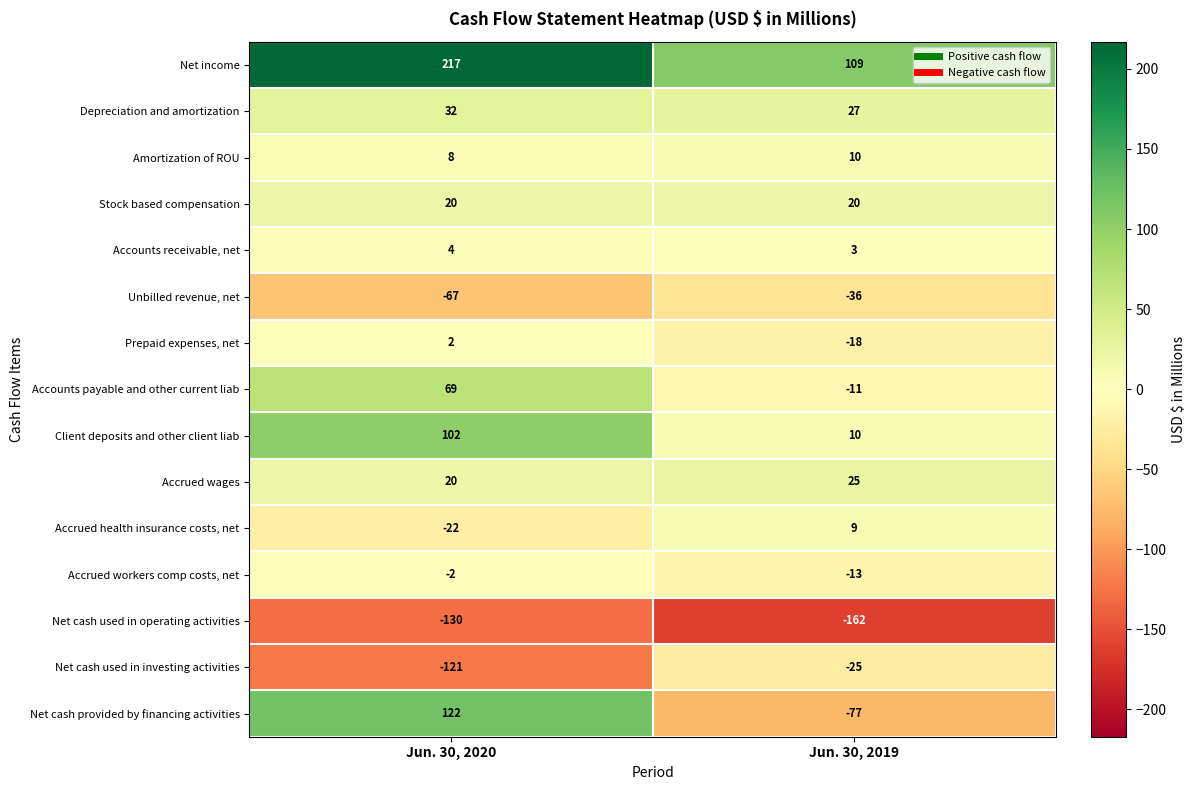

List the series in order of their peak value, highest first.

Net income, Net cash provided by financing activities, Client deposits and other client liab, Accounts payable and other current liab, Depreciation and amortization, Accrued wages, Stock based compensation, Amortization of ROU, Accrued health insurance costs, net, Accounts receivable, net, Prepaid expenses, net, Accrued workers comp costs, net, Net cash used in investing activities, Unbilled revenue, net, Net cash used in operating activities